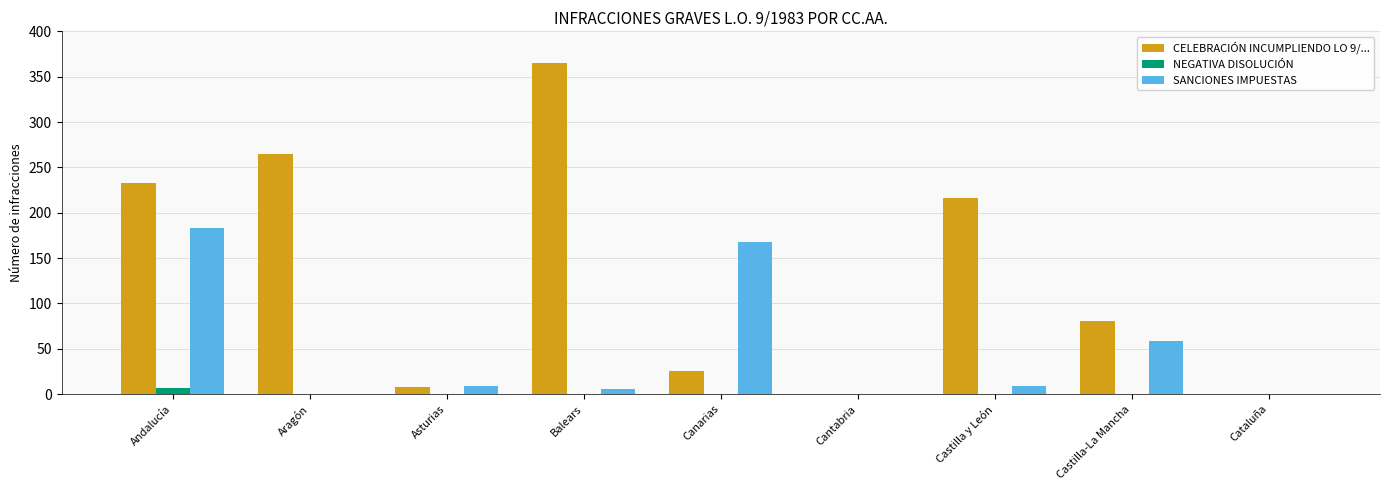

What is the sum of all SANCIONES IMPUESTAS values?

434